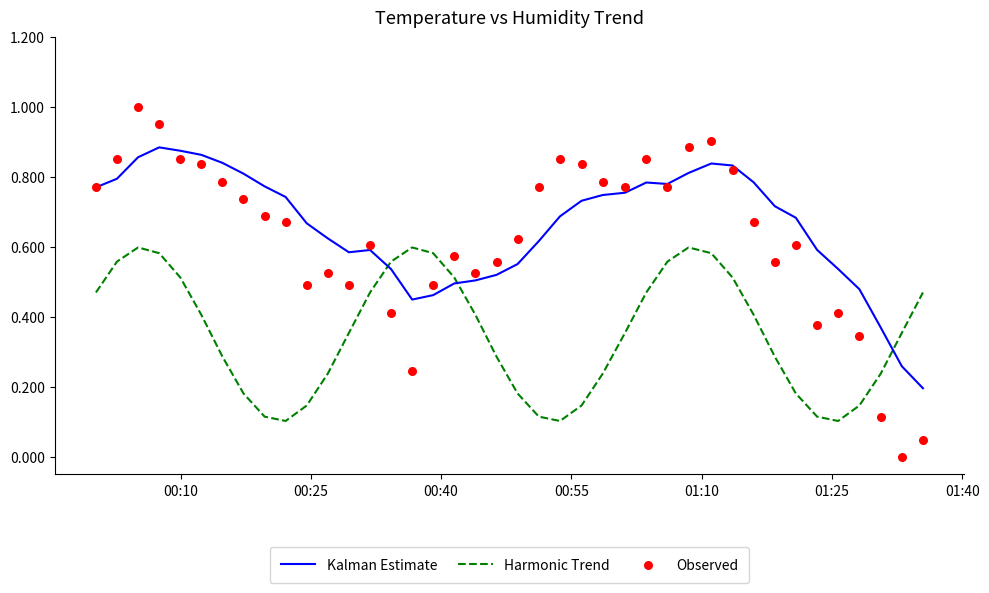

Which series contains the highest Y value?

Observed